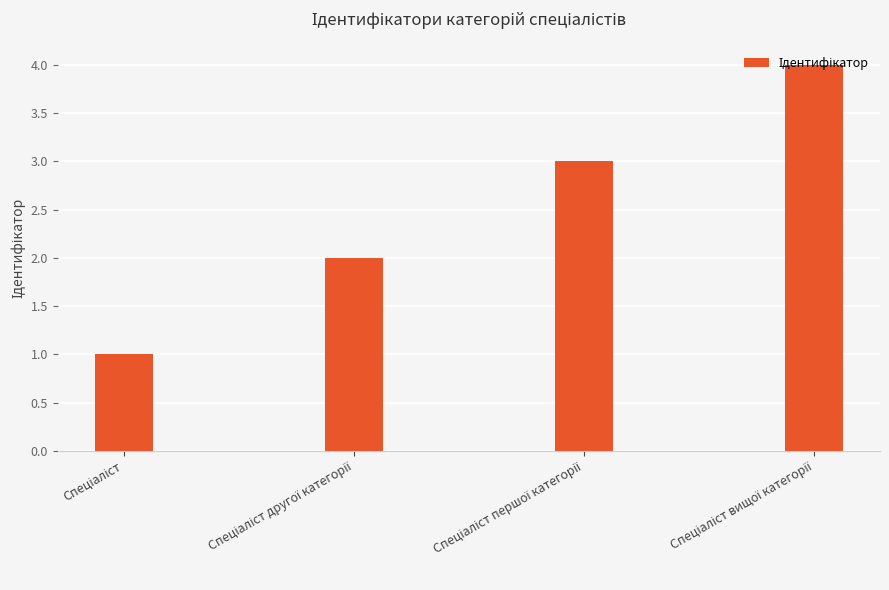

What is the difference between the maximum and minimum values?

3